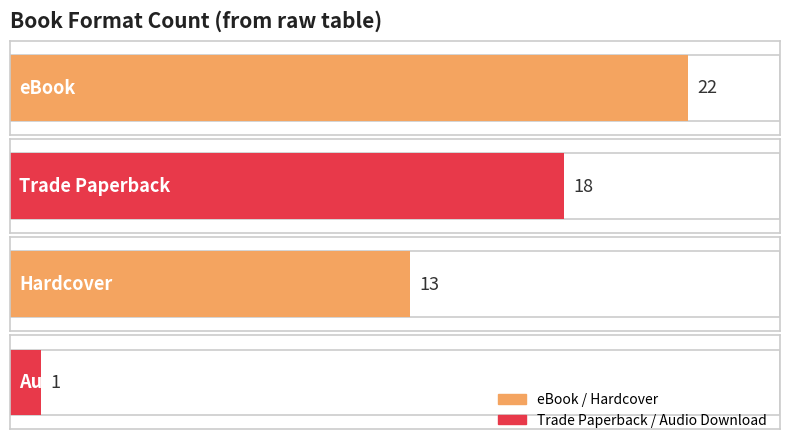

Between Hardcover and Audio Download, which is larger?

Hardcover